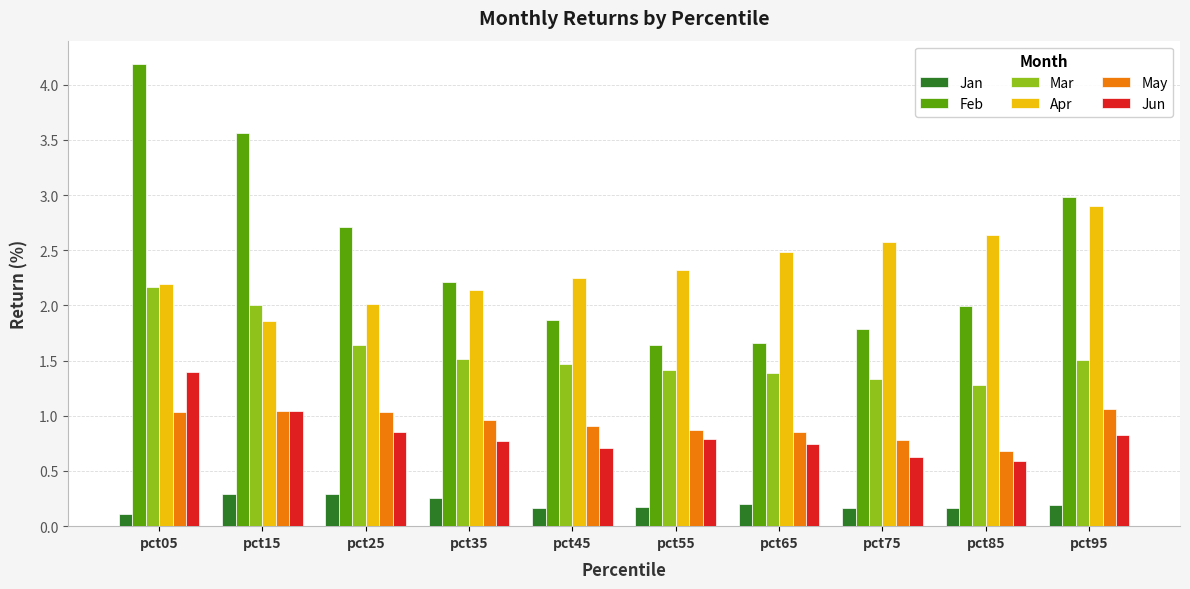

Rank the series by their maximum value, from highest to lowest.

Feb, Apr, Mar, Jun, May, Jan